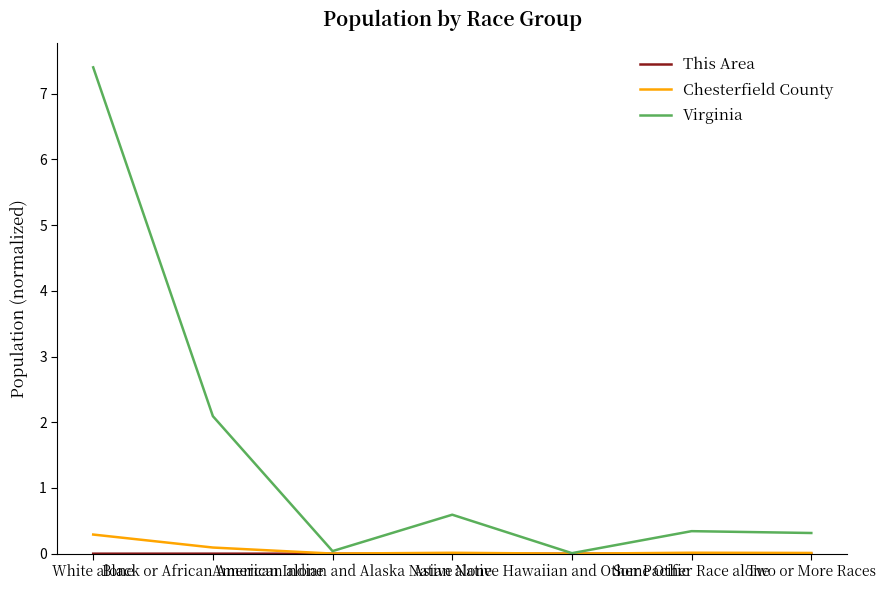

Which series has the widest spread of values?

Virginia